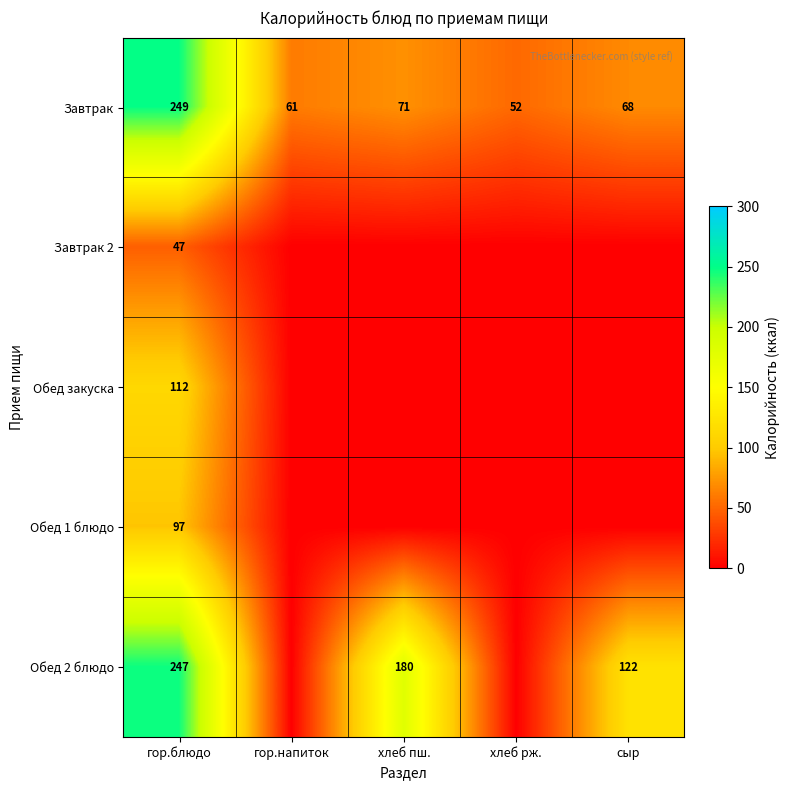

What is the average value of the Завтрак series?

100